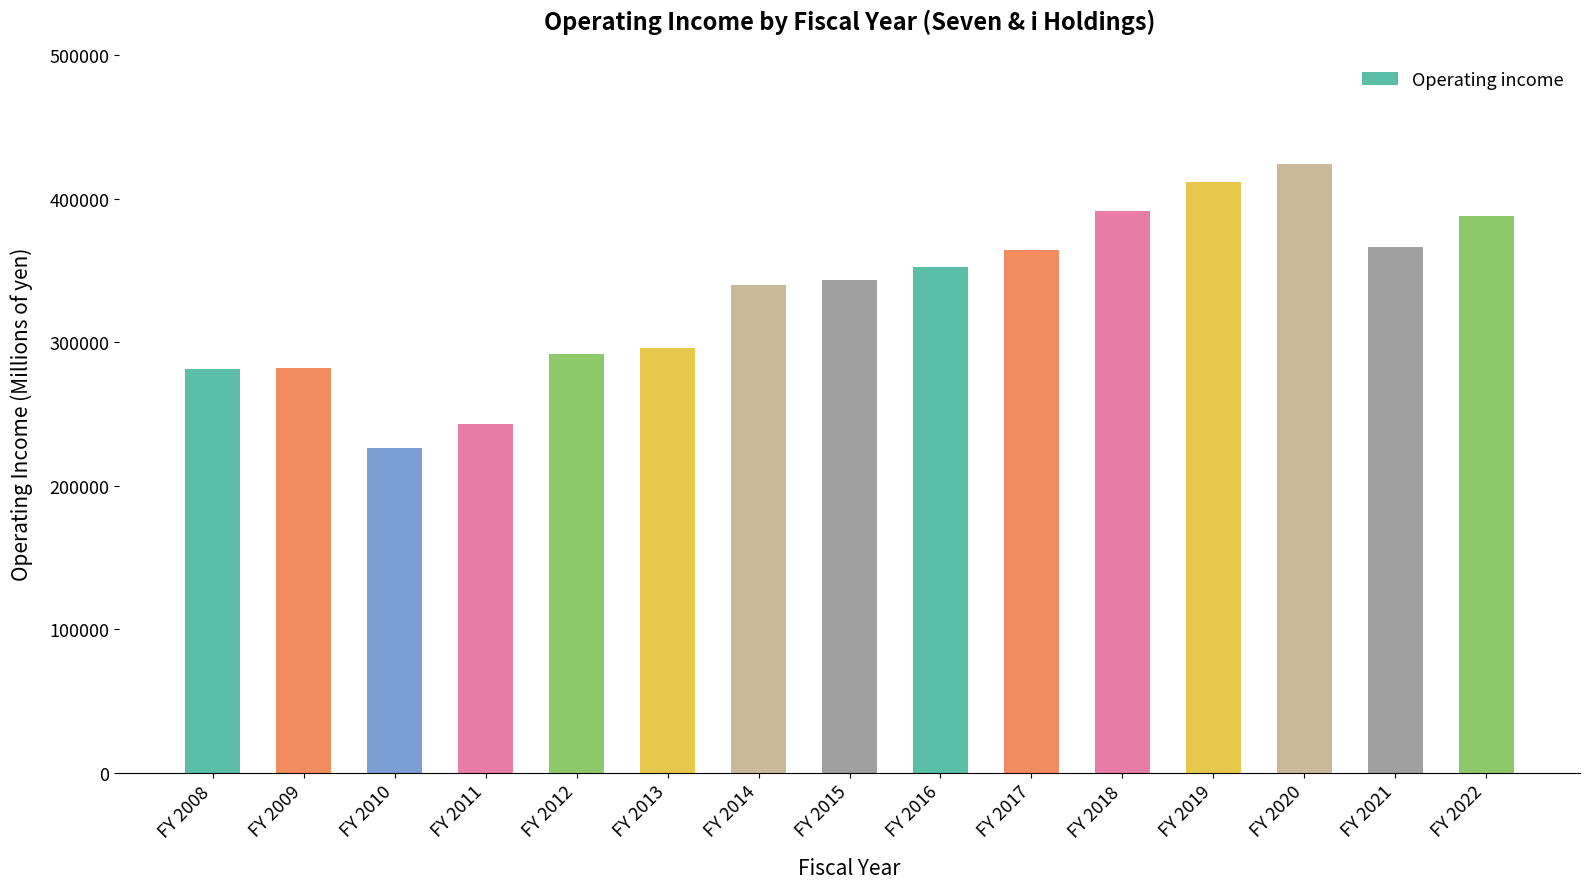

Which has a higher value, FY 2014 or FY 2011?

FY 2014